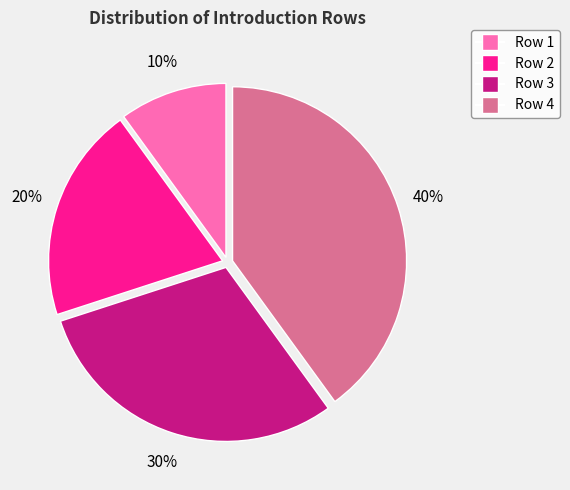

Is there a majority slice in this chart?

No